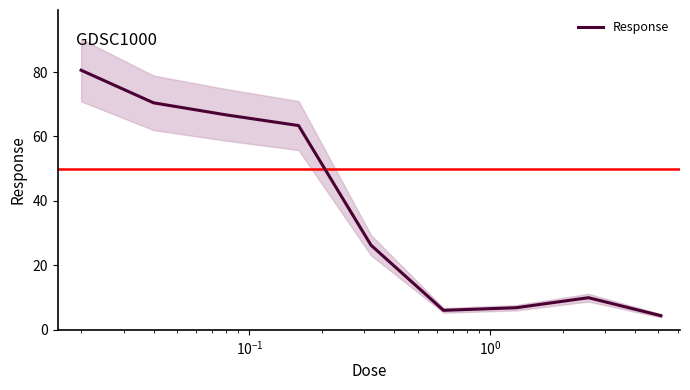

True or false: the data shows 36.3 at $\mathdefault{10^{1}}$.

False